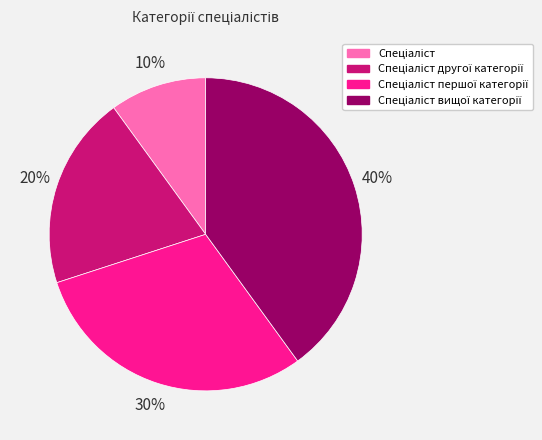

Is there any slice that represents more than half of the pie?

No